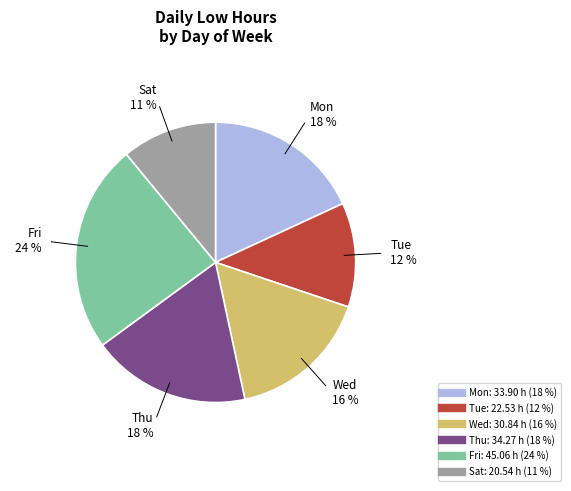

How many segments does this pie chart have?

6